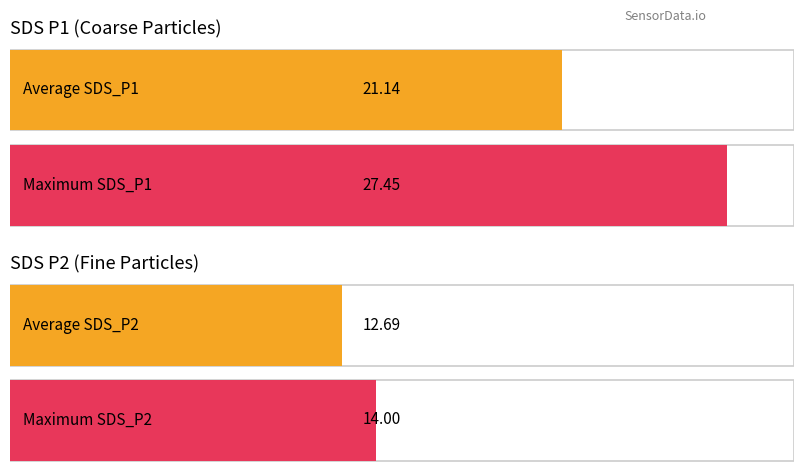

What is the greatest value displayed?

27.4